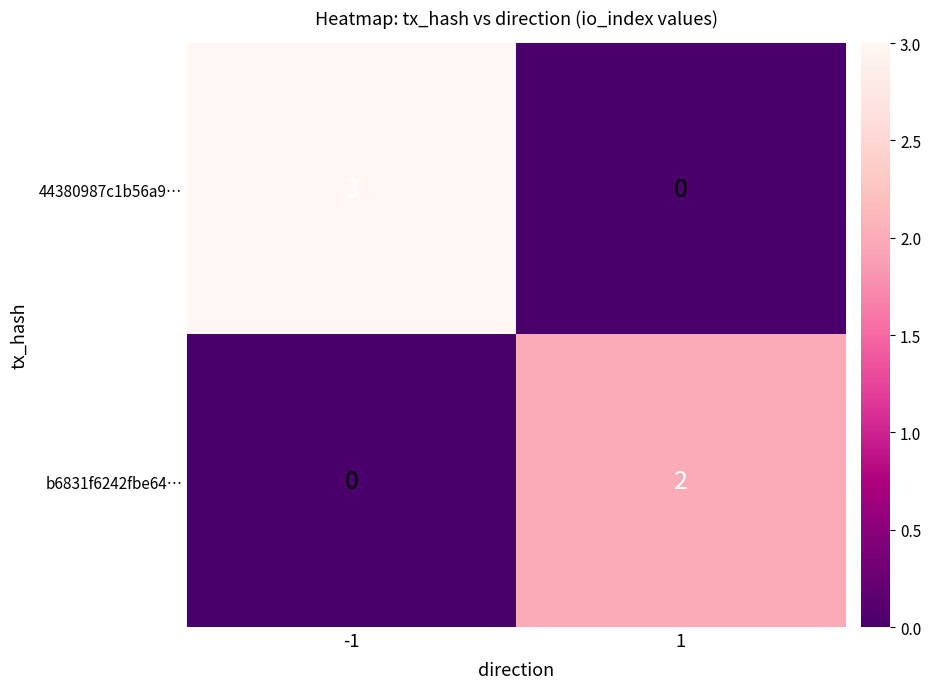

Reading right to left, transcribe all the data shown in this chart.

44380987c1b56a9…: 1=0	-1=3
b6831f6242fbe64…: 1=2	-1=0